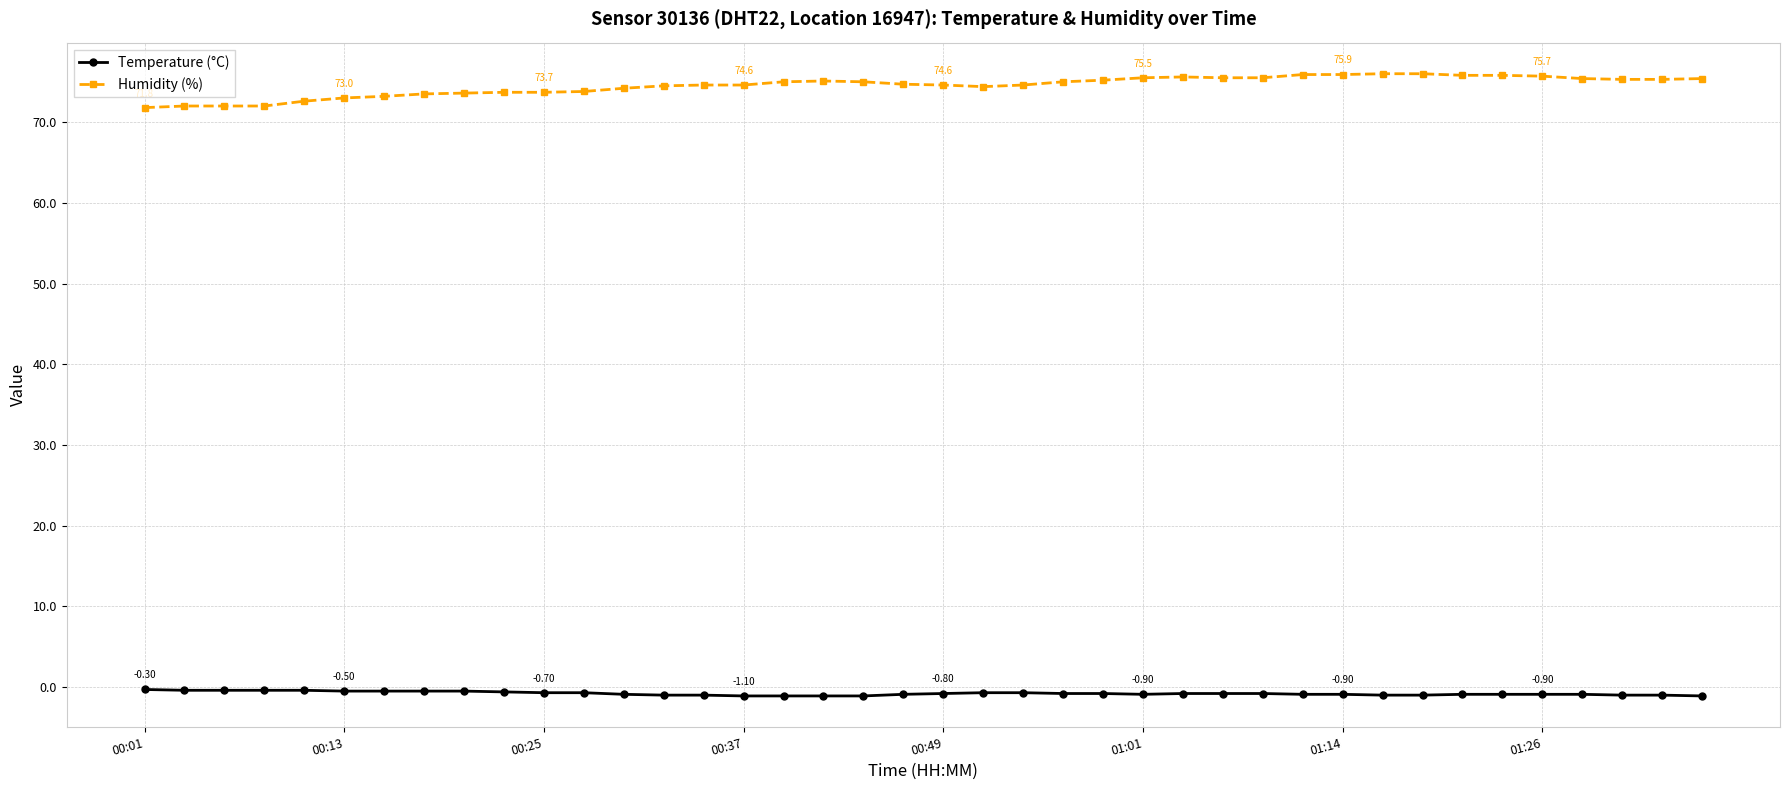

Which series has the widest spread of values?

Humidity (%)